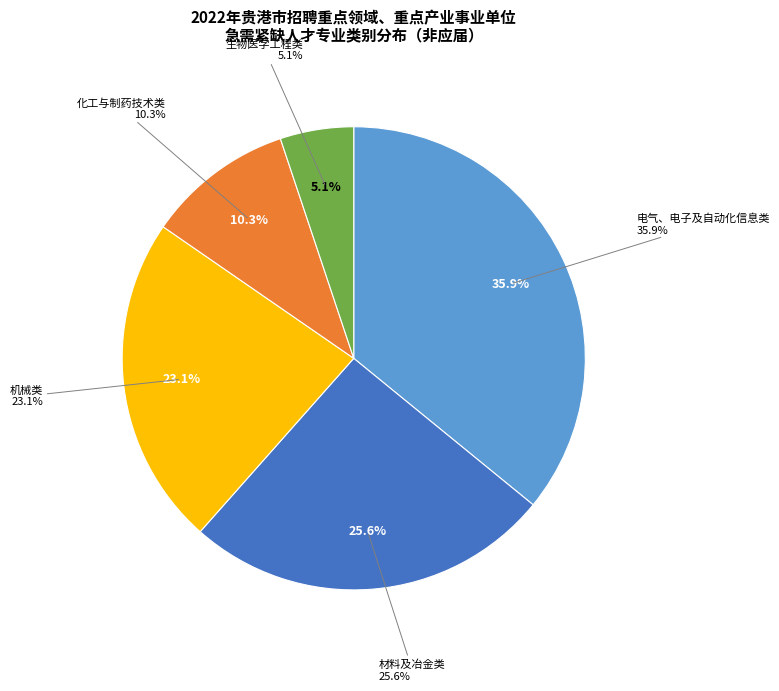

Does any single category account for the majority?

No